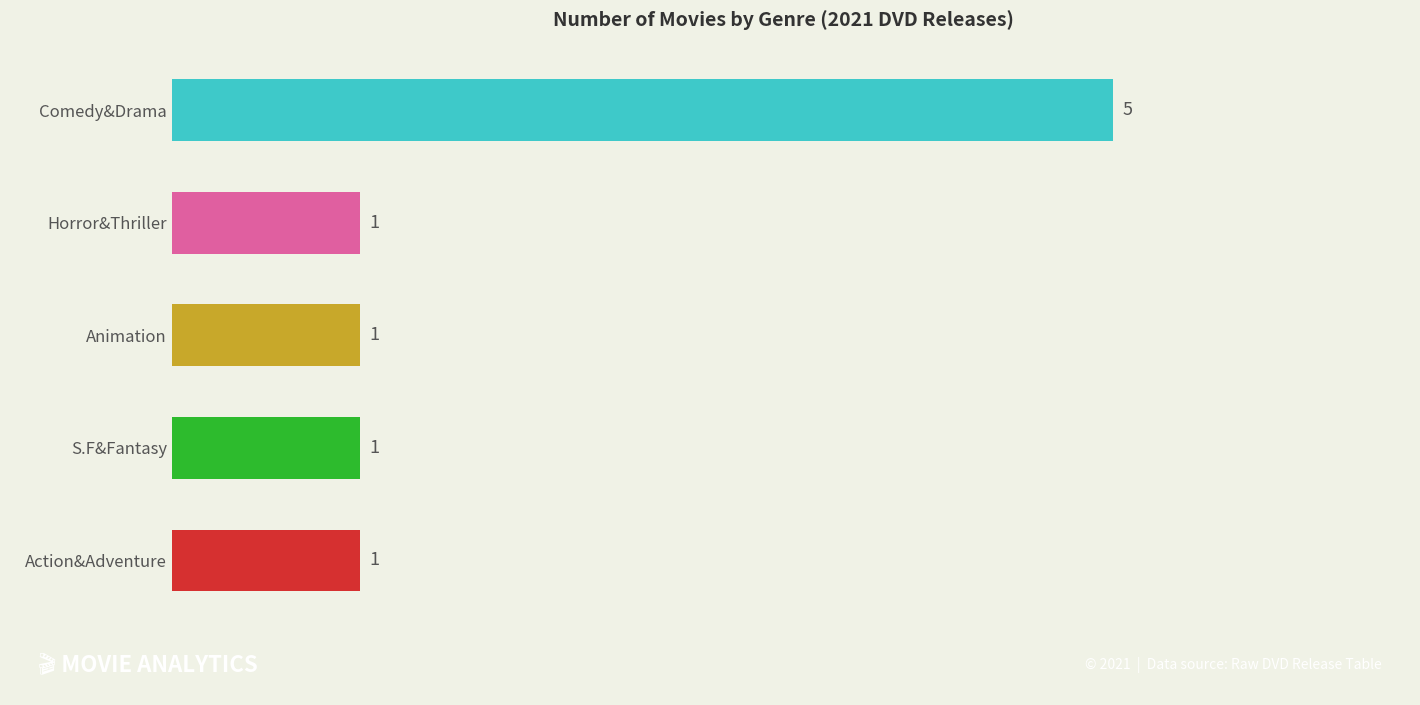

Approximately how many times larger is the value at S.F&Fantasy compared to Action&Adventure?

1.0